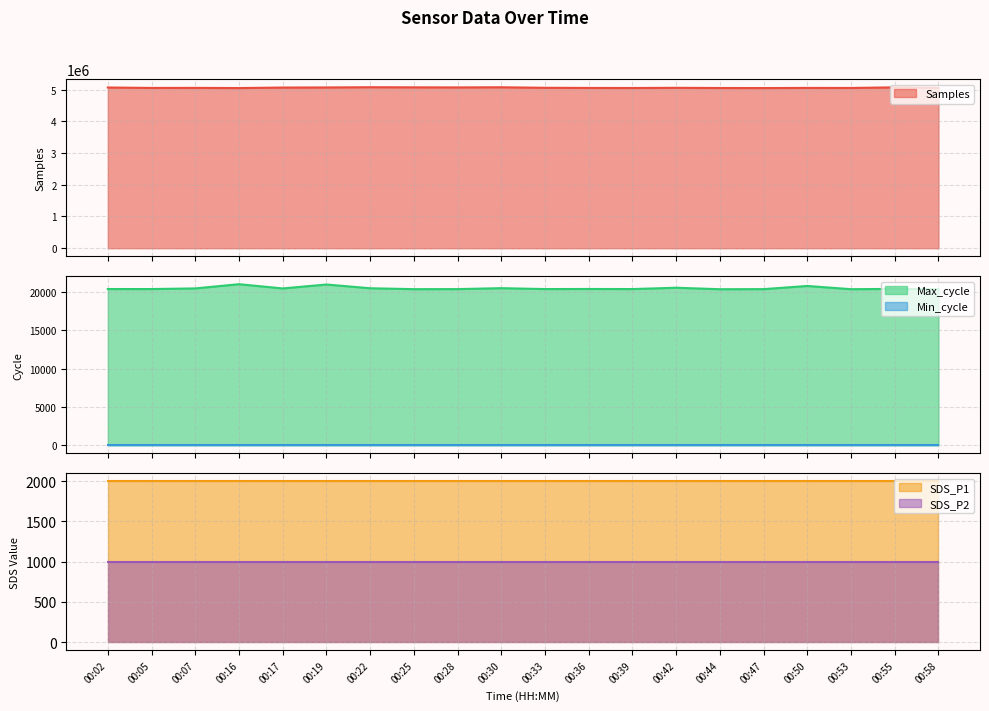

Rank the series at 00:58 from lowest to highest value.

Min_cycle, SDS_P2, SDS_P1, Max_cycle, Samples